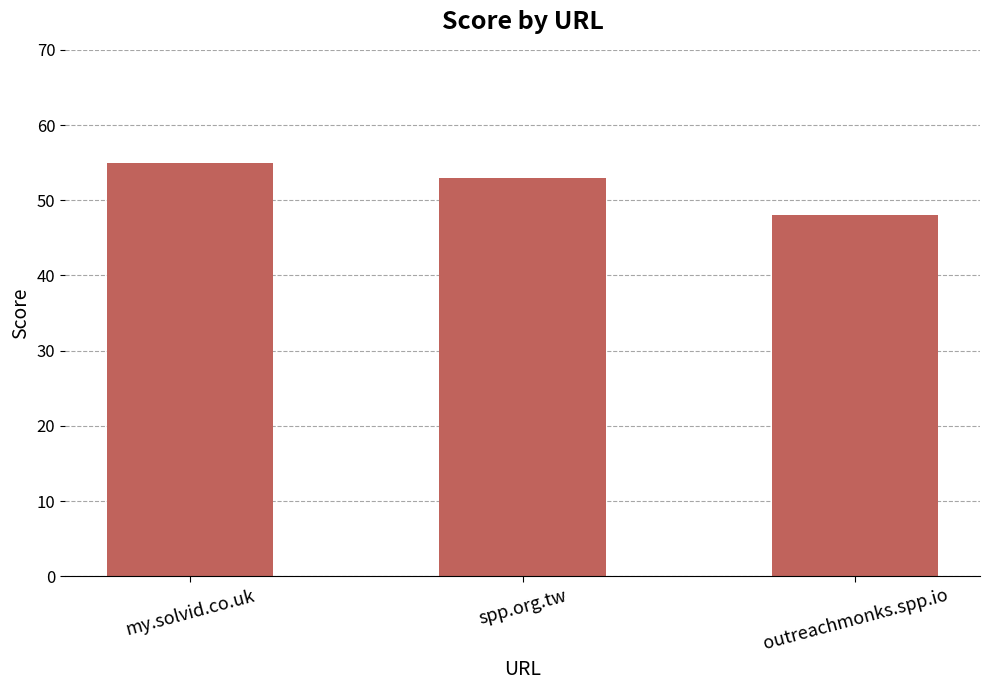

Reading right to left, what are all the values shown in this chart?

outreachmonks.spp.io=48	spp.org.tw=53	my.solvid.co.uk=55